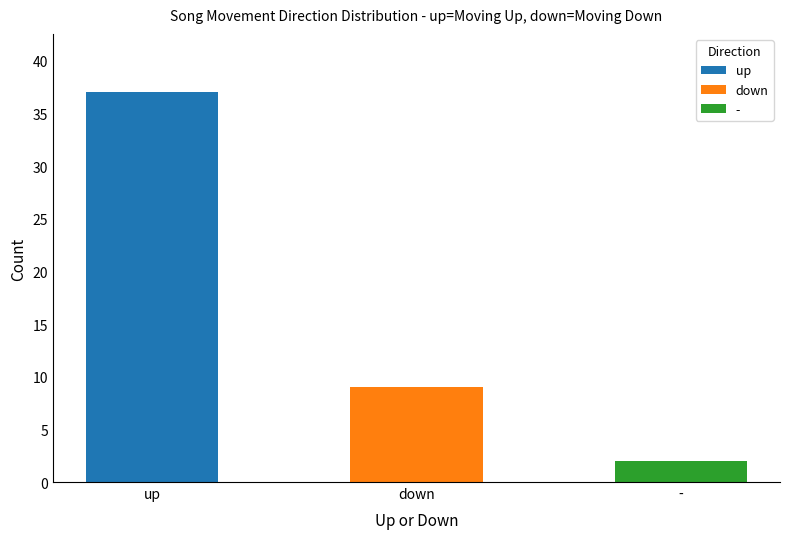

What is the value of the up bar at the 1st from the left?

37.0